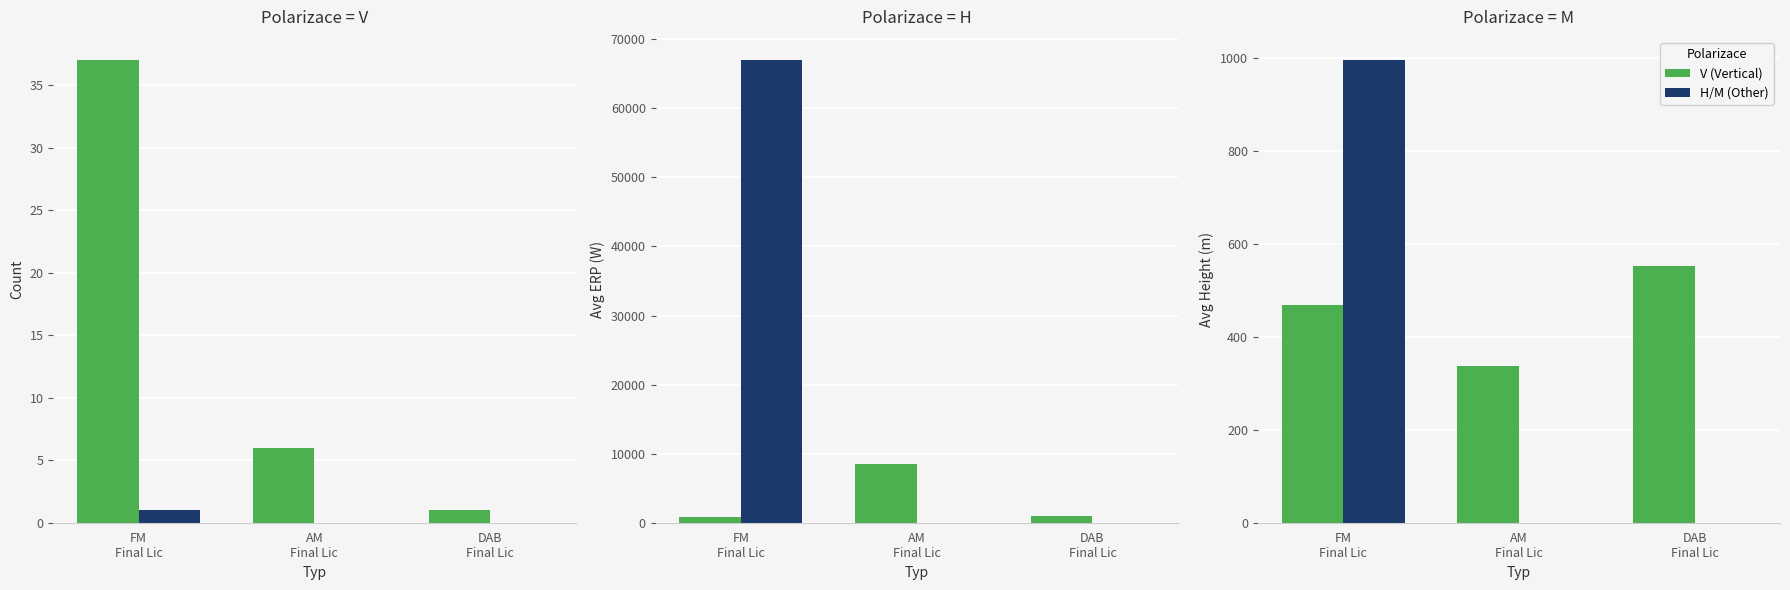

How many bars are there in each group?

2